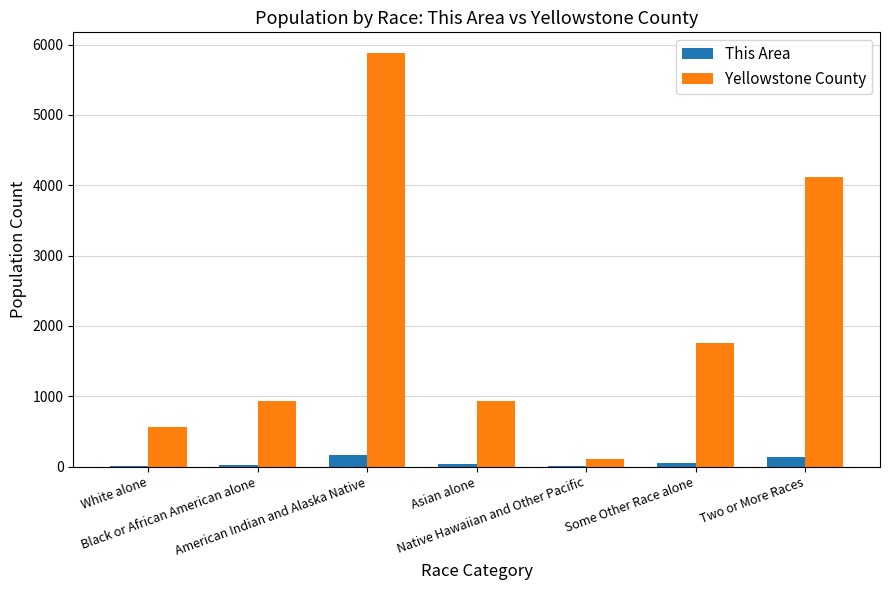

At which category is the sum across all series the highest?

American Indian and Alaska Native